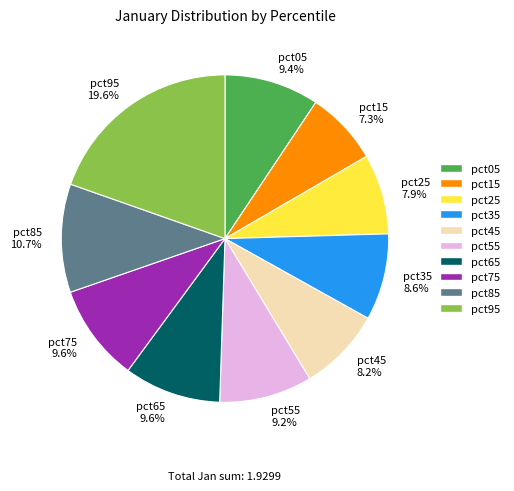

Count the number of slices in the pie.

10